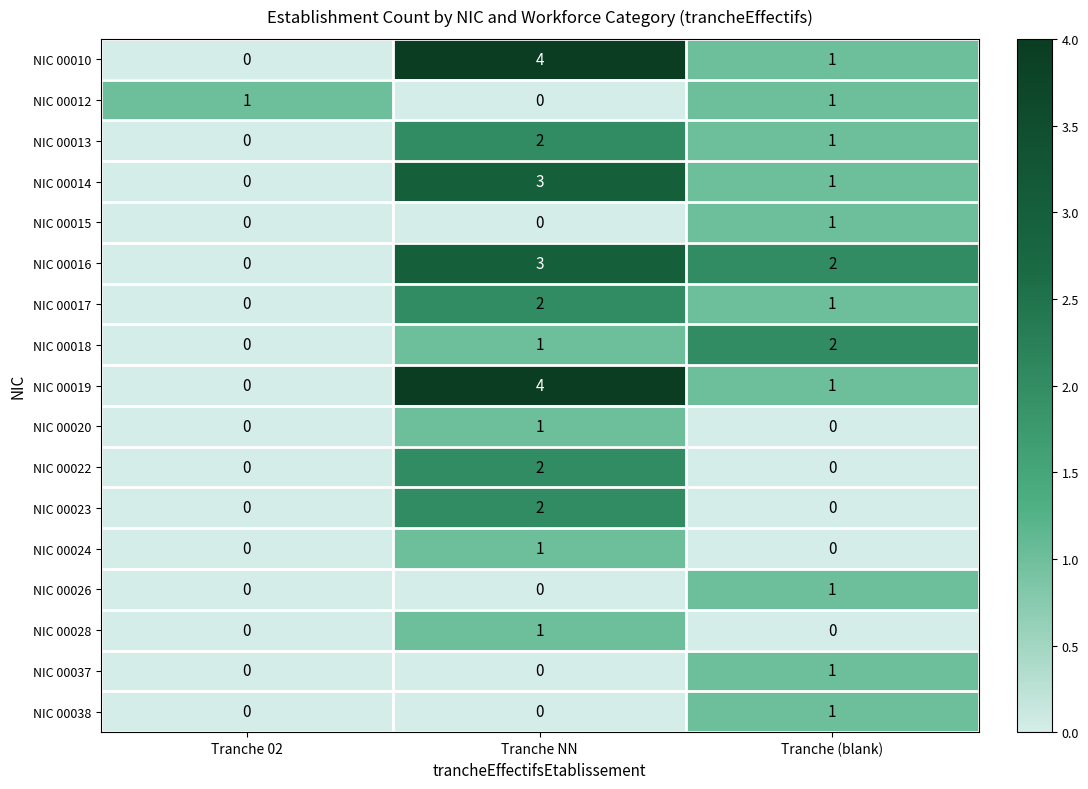

At which category is the sum across all series the highest?

Tranche NN